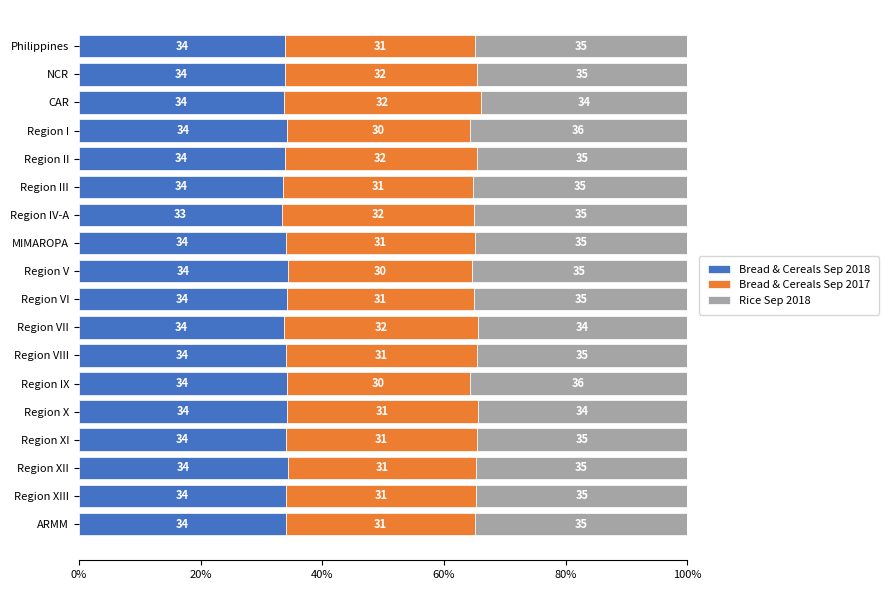

What is the total value across all series at Region IV-A?

100.0